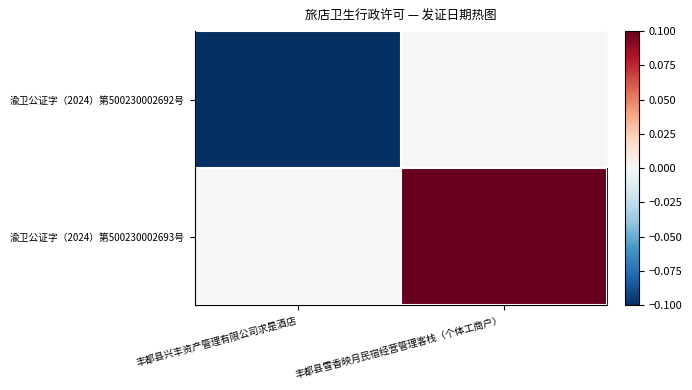

Is it true that 渝卫公证字（2024）第500230002692号 equals -0.0 at 丰都县雪香映月民宿经营管理客栈（个体工商户）?

False